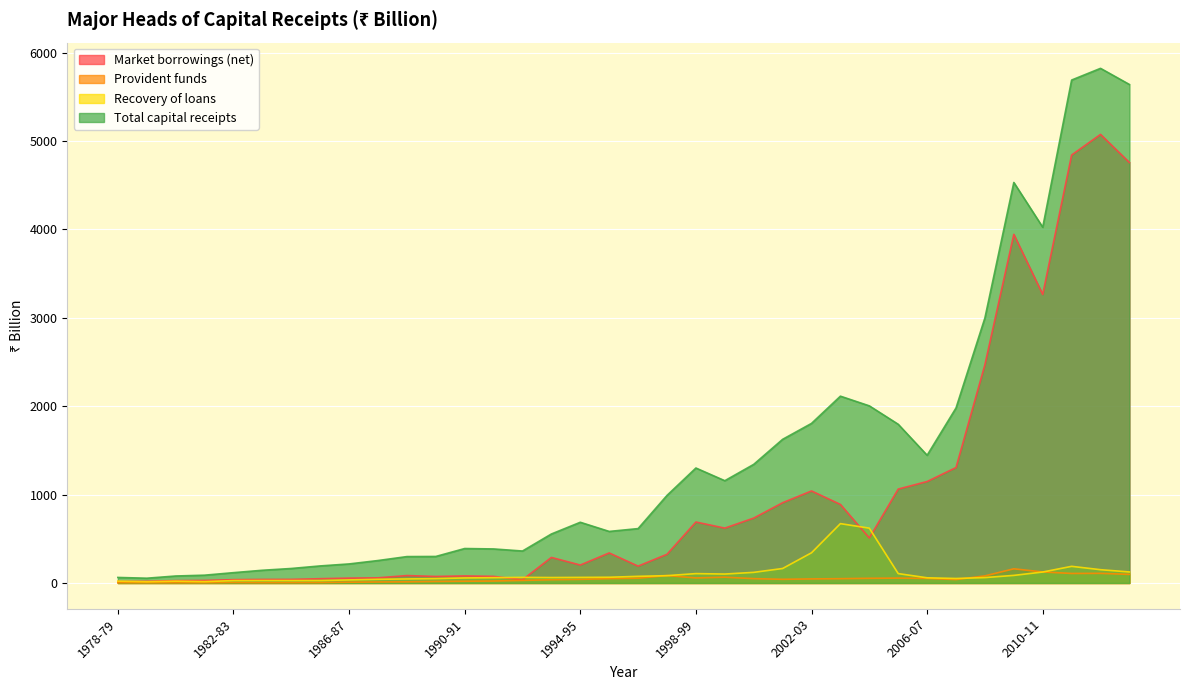

What is the label of the 7th point from the right?

2007-08